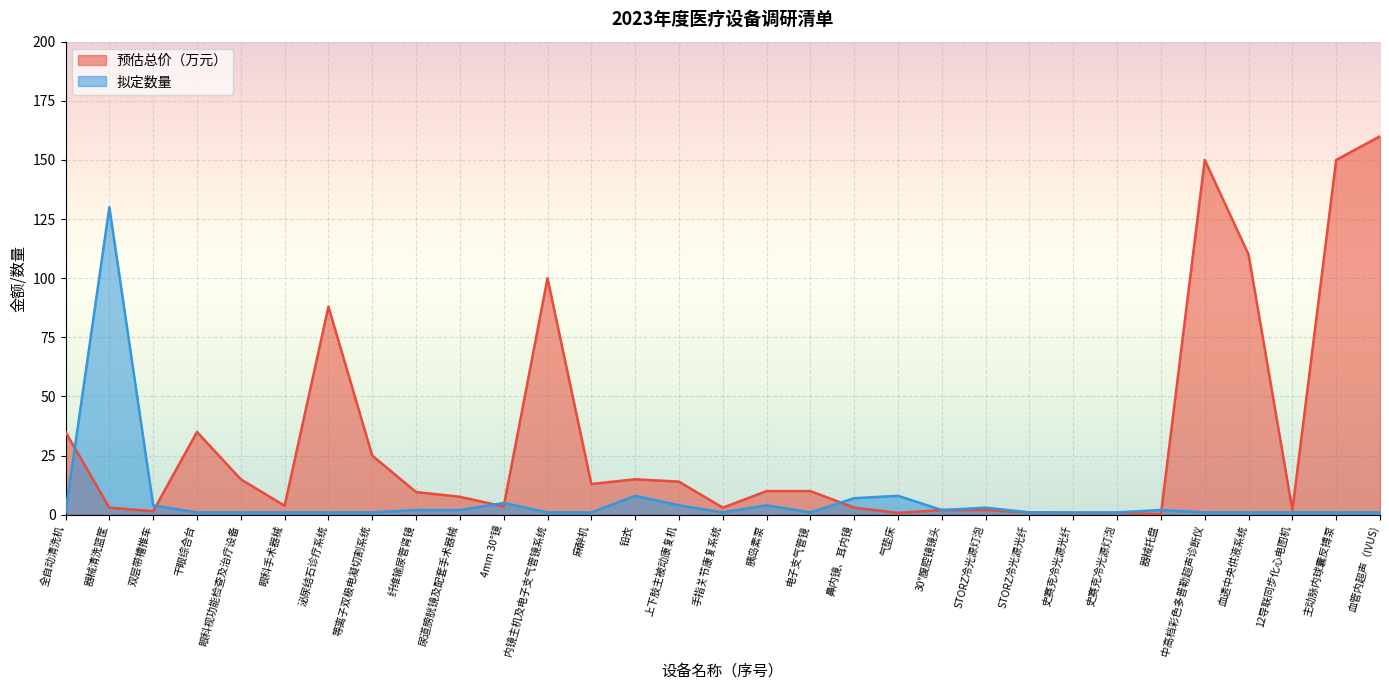

Reading right to left, what are all the values shown in this chart?

预估总价（万元）: 血管内超声（IVUS)=160.0	主动脉内球囊反搏泵=150.0	12导联同步化心电图机=2.0	血透中央供液系统=110.0	中高档彩色多普勒超声诊断仪=150.0	器械托盘=0.3	史赛克冷光源灯泡=0.8	史赛克冷光源光纤=0.8	STORZ冷光源光纤=1.0	STORZ冷光源灯泡=2.0	30°腹腔镜镜头=2.0	气垫床=0.8	鼻内镜、耳内镜=3.0	电子支气管镜=10.0	胰岛素泵=10.0	手指关节康复系统=3.0	上下肢主被动康复机=14.0	铅衣=15.0	麻醉机=13.0	内镜主机及电子支气管镜系统=100.0	4mm 30°镜=3.5	尿道膀胱镜及配套手术器械=7.6	纤维输尿管肾镜=9.6	等离子双极电凝切割系统=25.0	泌尿结石诊疗系统=88.0	眼科手术器械=3.8	眼科视功能检查及治疗设备=15.0	干眼综合台=35.0	双层带槽推车=1.5	器械清洗篮筐=3.0	全自动清洗机=35.0
拟定数量: 血管内超声（IVUS)=1.0	主动脉内球囊反搏泵=1.0	12导联同步化心电图机=1.0	血透中央供液系统=1.0	中高档彩色多普勒超声诊断仪=1.0	器械托盘=2.0	史赛克冷光源灯泡=1.0	史赛克冷光源光纤=1.0	STORZ冷光源光纤=1.0	STORZ冷光源灯泡=3.0	30°腹腔镜镜头=2.0	气垫床=8.0	鼻内镜、耳内镜=7.0	电子支气管镜=1.0	胰岛素泵=4.0	手指关节康复系统=1.0	上下肢主被动康复机=4.0	铅衣=8.0	麻醉机=1.0	内镜主机及电子支气管镜系统=1.0	4mm 30°镜=5.0	尿道膀胱镜及配套手术器械=2.0	纤维输尿管肾镜=2.0	等离子双极电凝切割系统=1.0	泌尿结石诊疗系统=1.0	眼科手术器械=1.0	眼科视功能检查及治疗设备=1.0	干眼综合台=1.0	双层带槽推车=4.0	器械清洗篮筐=130.0	全自动清洗机=1.0